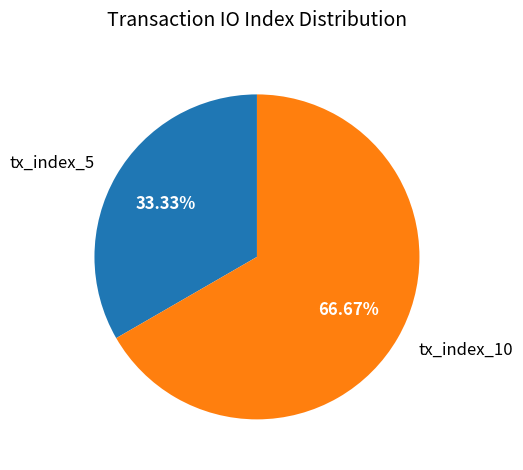

Which slice represents more than half of the pie?

tx_index_10